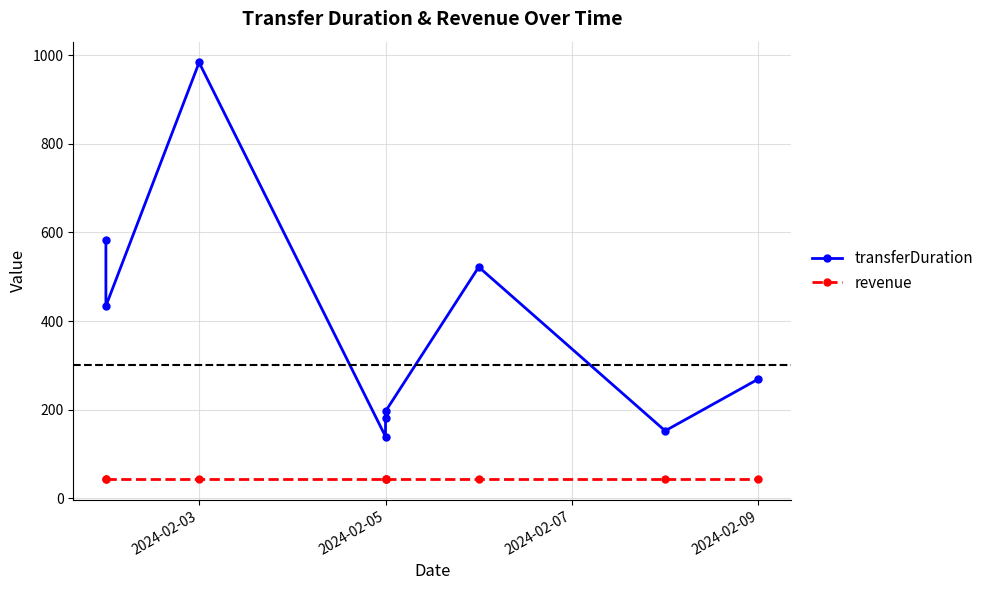

Does the chart have visible grid lines?

Yes